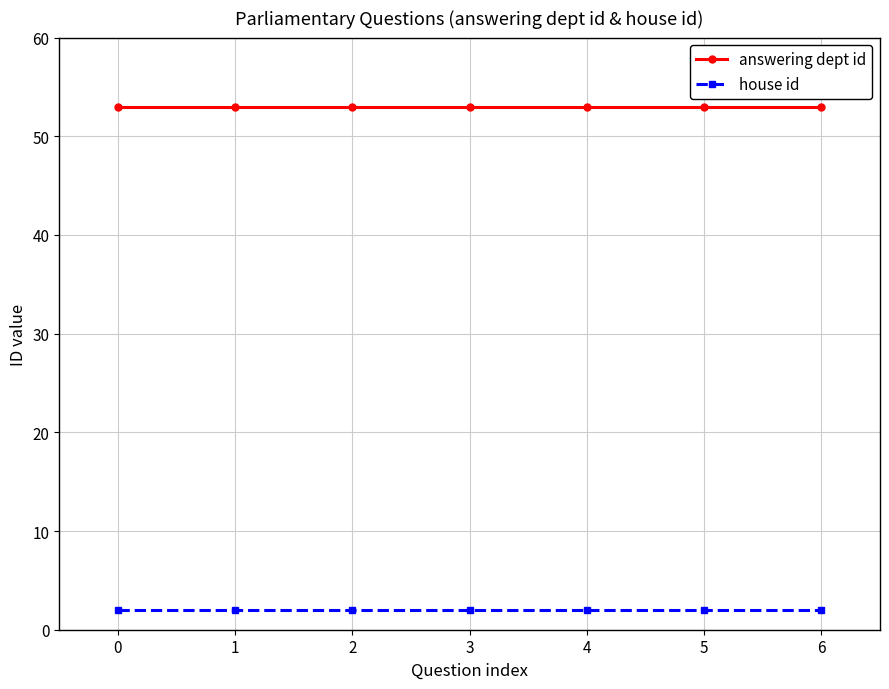

True or false: house id and answering dept id cross at least once.

False